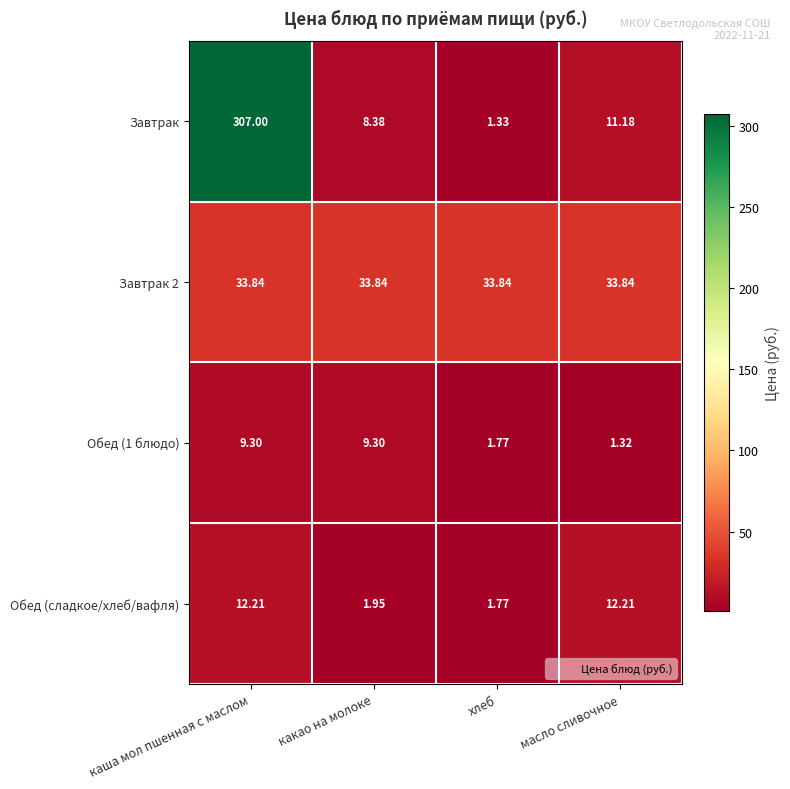

At which label is Завтрак closest to 154?

масло сливочное